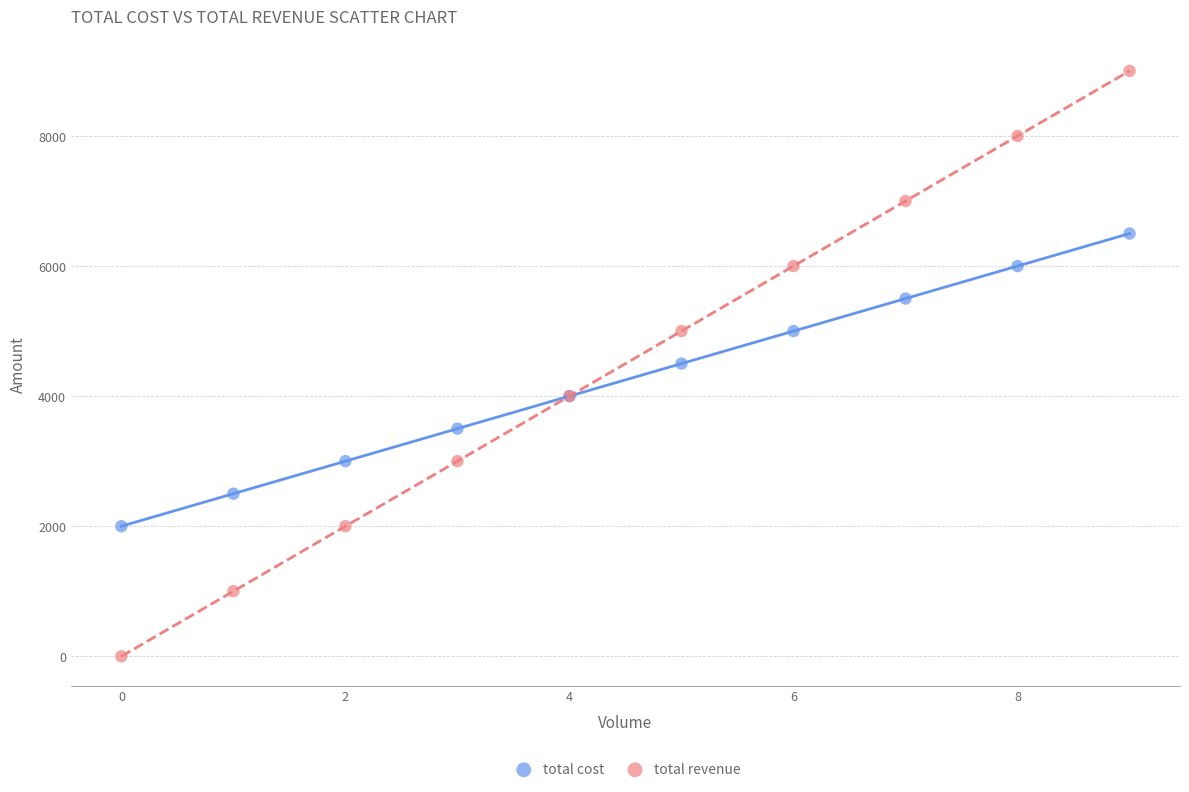

Which series has the widest spread of Y values?

total revenue